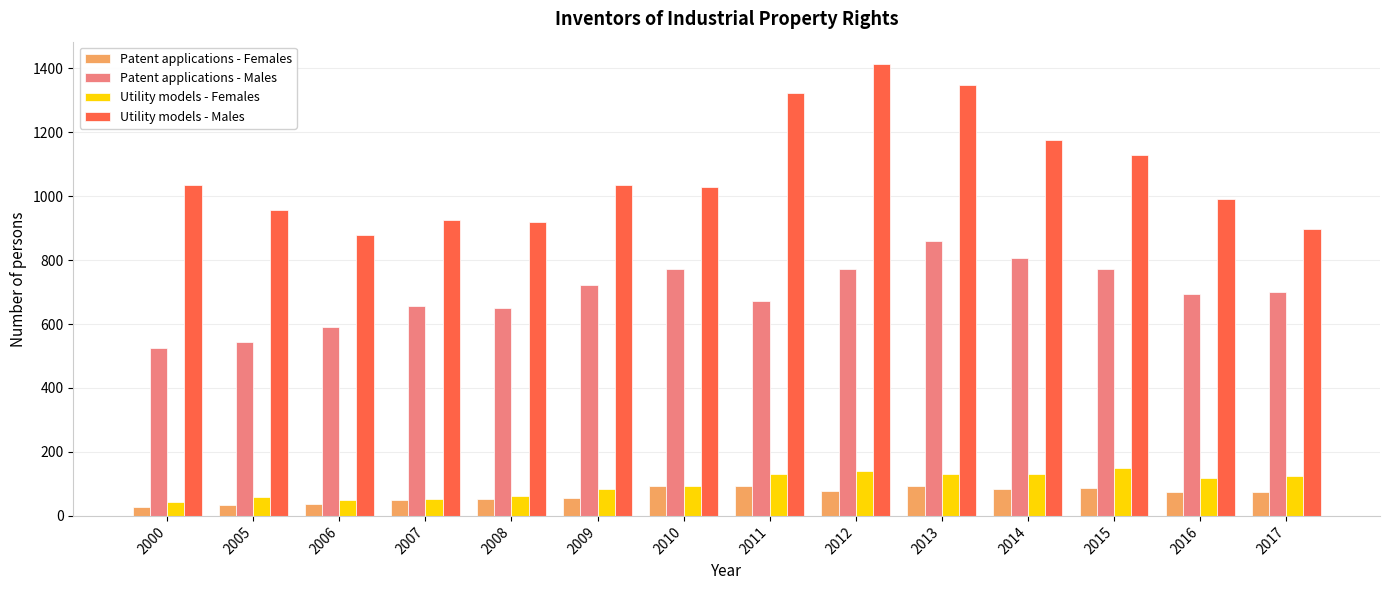

What is the total value across all series at 2015?

2135.8